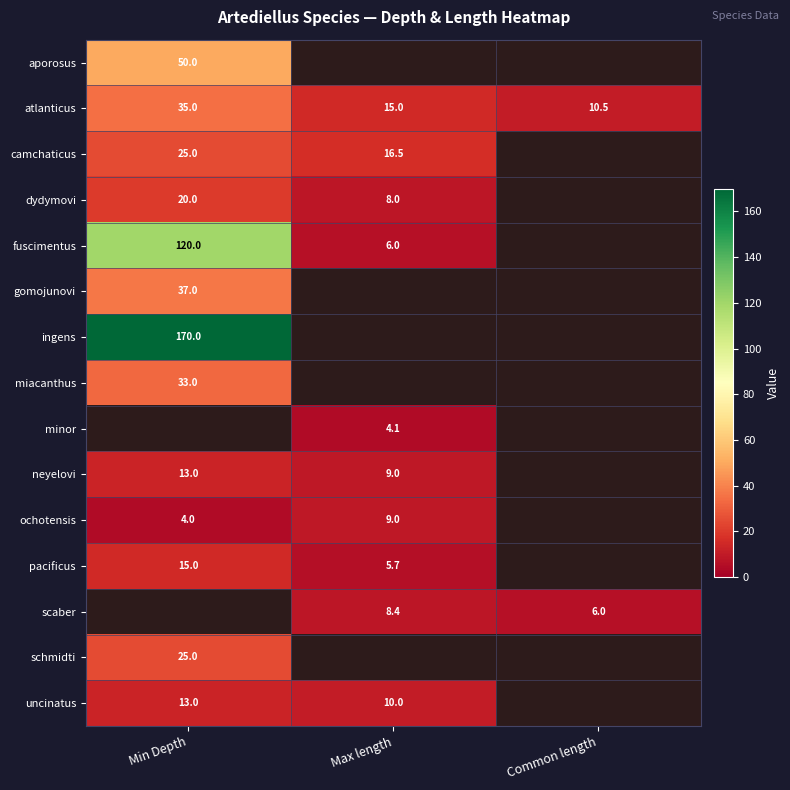

At which label does atlanticus reach its peak?

Min Depth